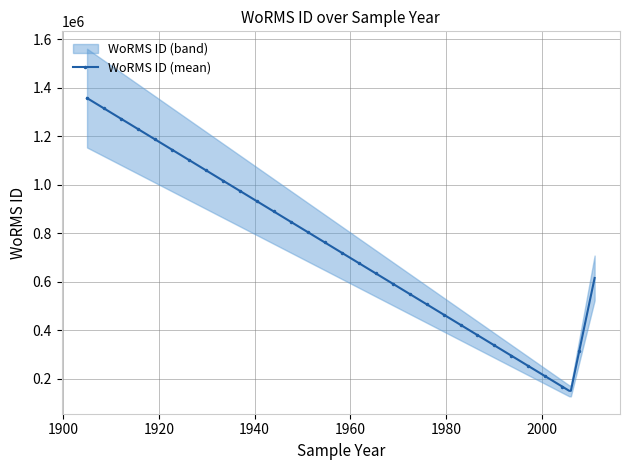

List the labels in order of value, smallest first.

2006, 2011, 1905